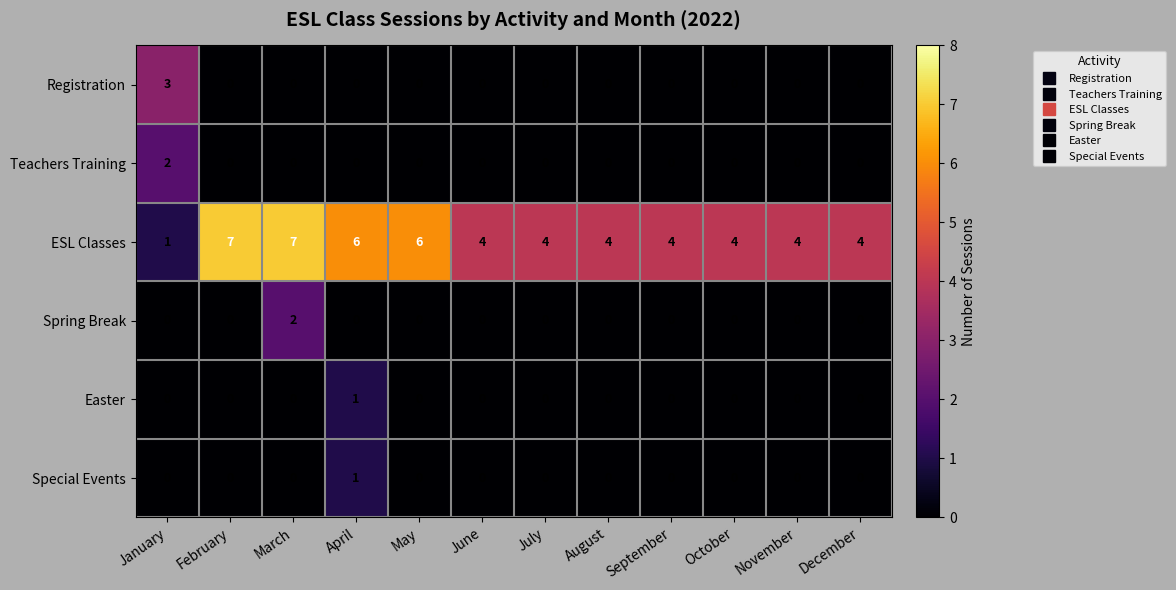

How many Teachers Training values are between 0 and 1?

11